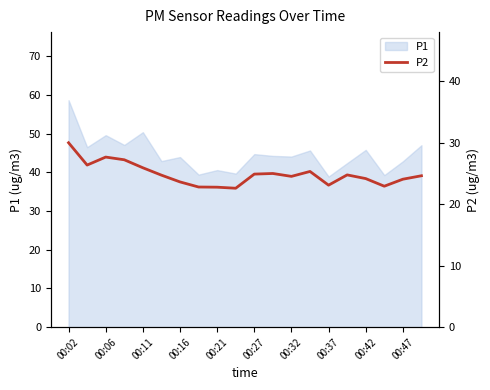

What is the smallest value displayed?

22.6